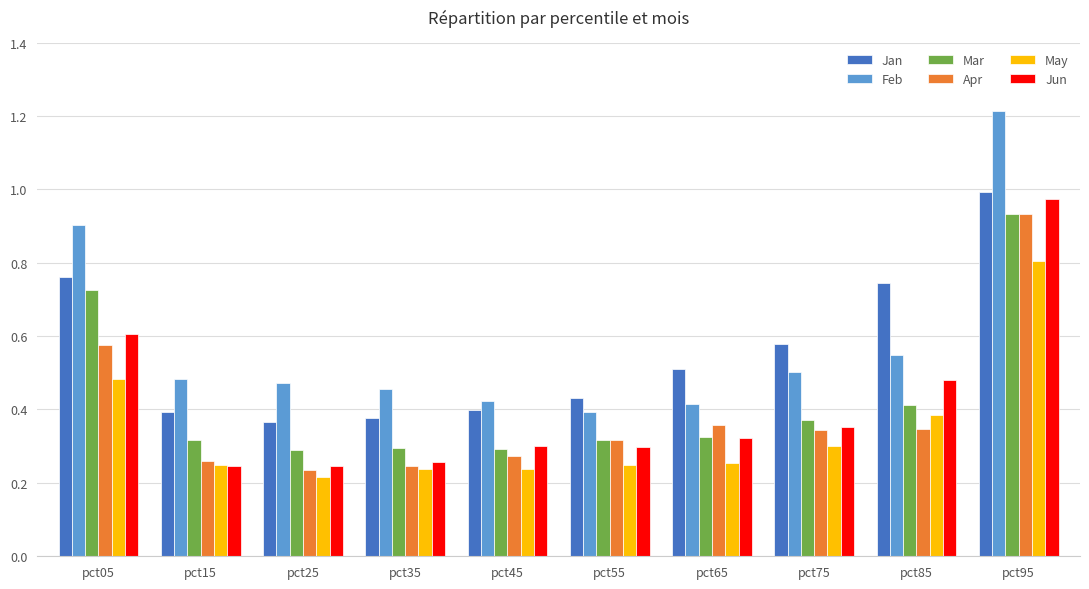

What is the maximum value shown in the chart?

1.2